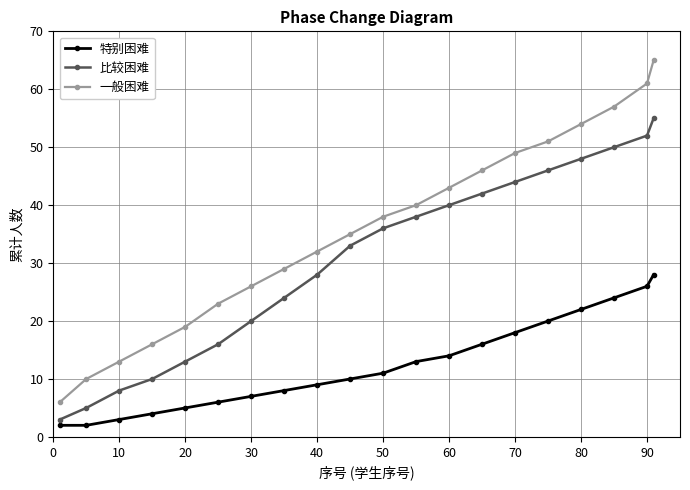

Rank the series by their average value, from highest to lowest.

一般困难, 比较困难, 特别困难